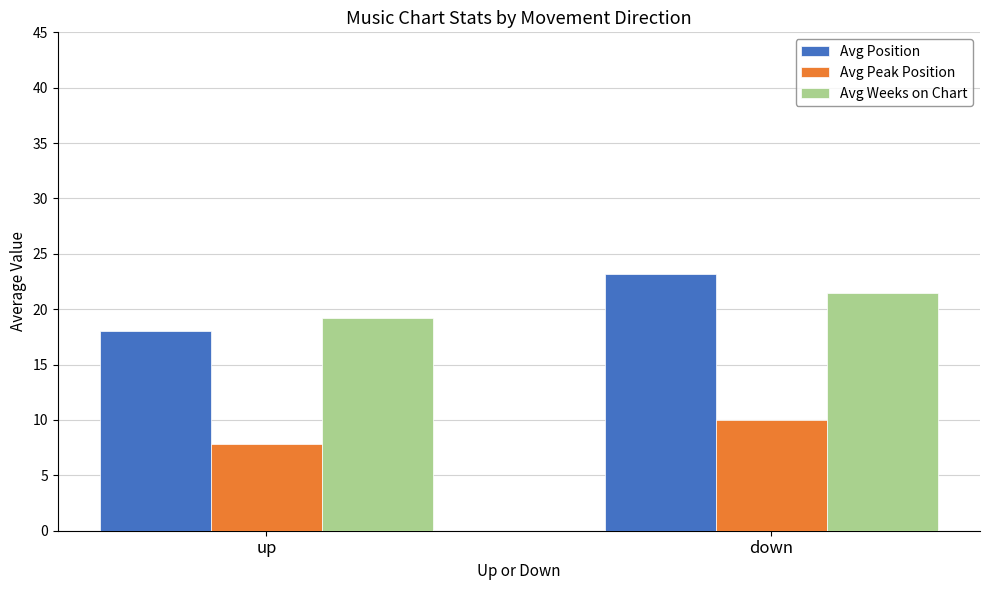

The value of Avg Position at up is 26.5. True or false?

False